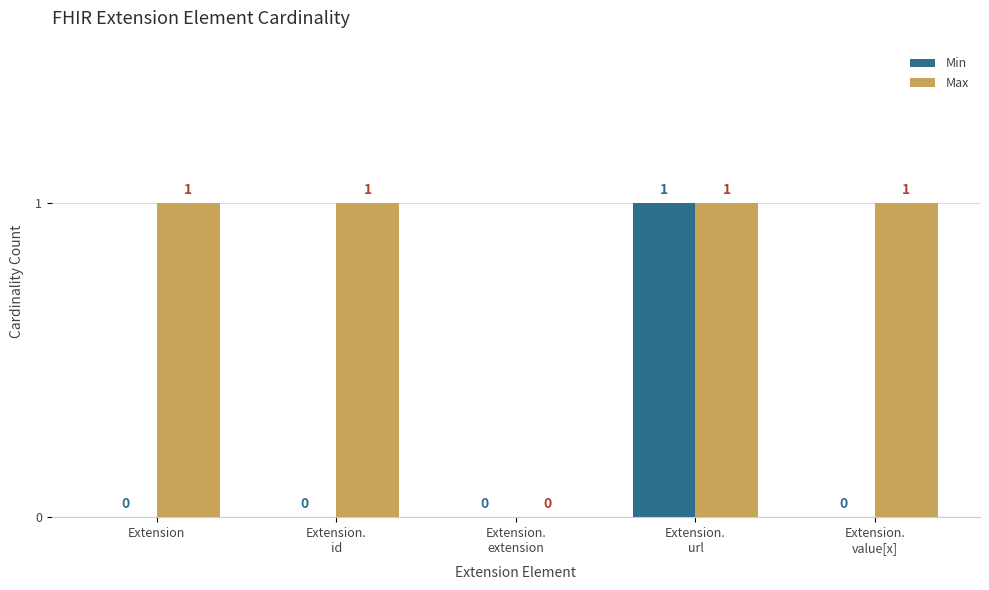

The Min series shows 0 at Extension.
extension. True or false?

True